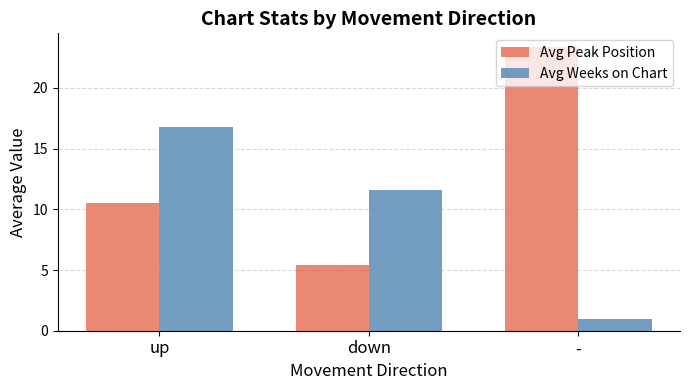

What is the approximate value of Avg Peak Position at down?

5.4